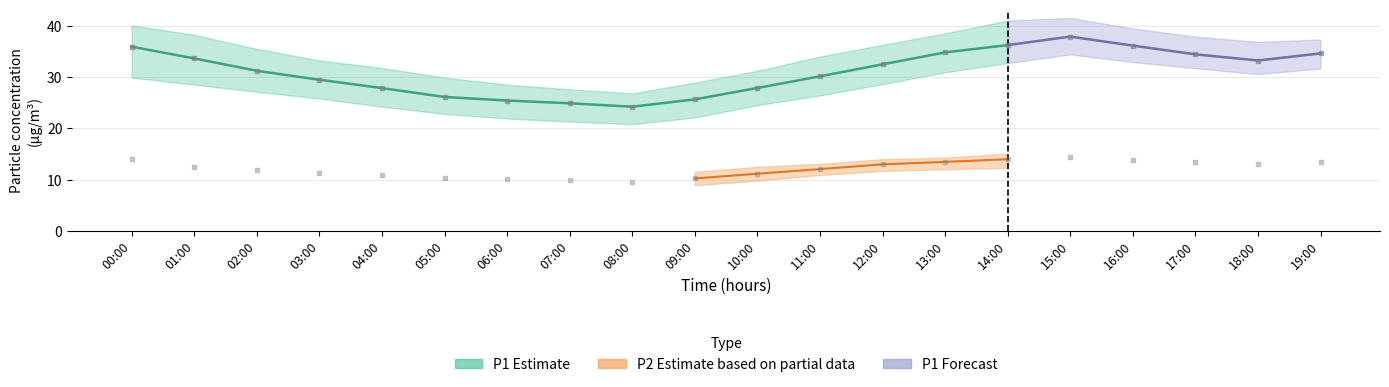

Which series has the widest spread of Y values?

P1